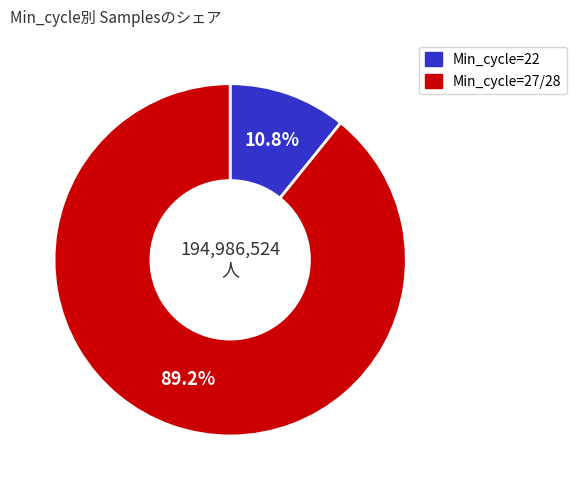

To the nearest percent, what is the average slice percentage?

50%